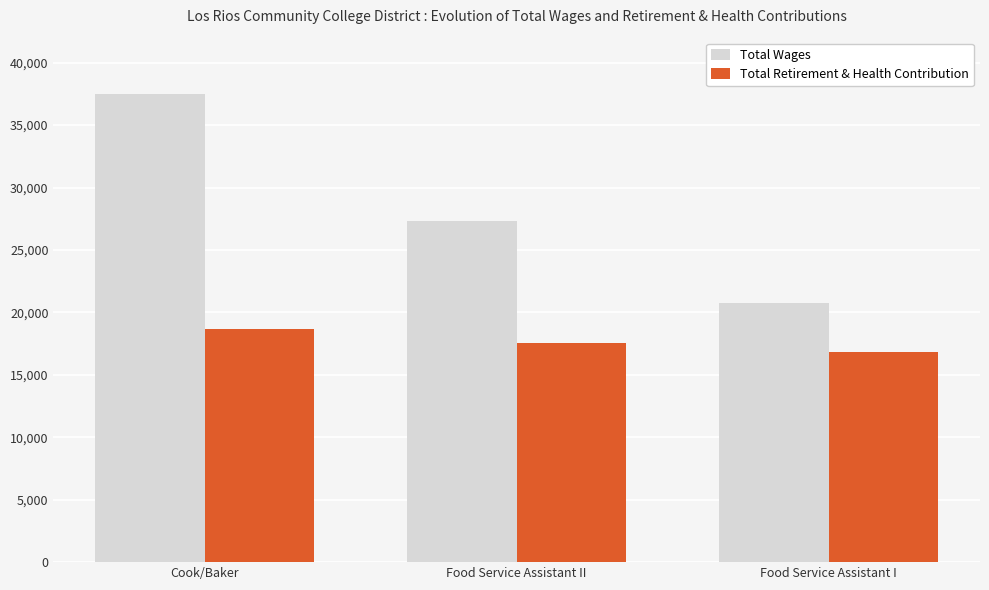

What is the greatest value displayed?

37458